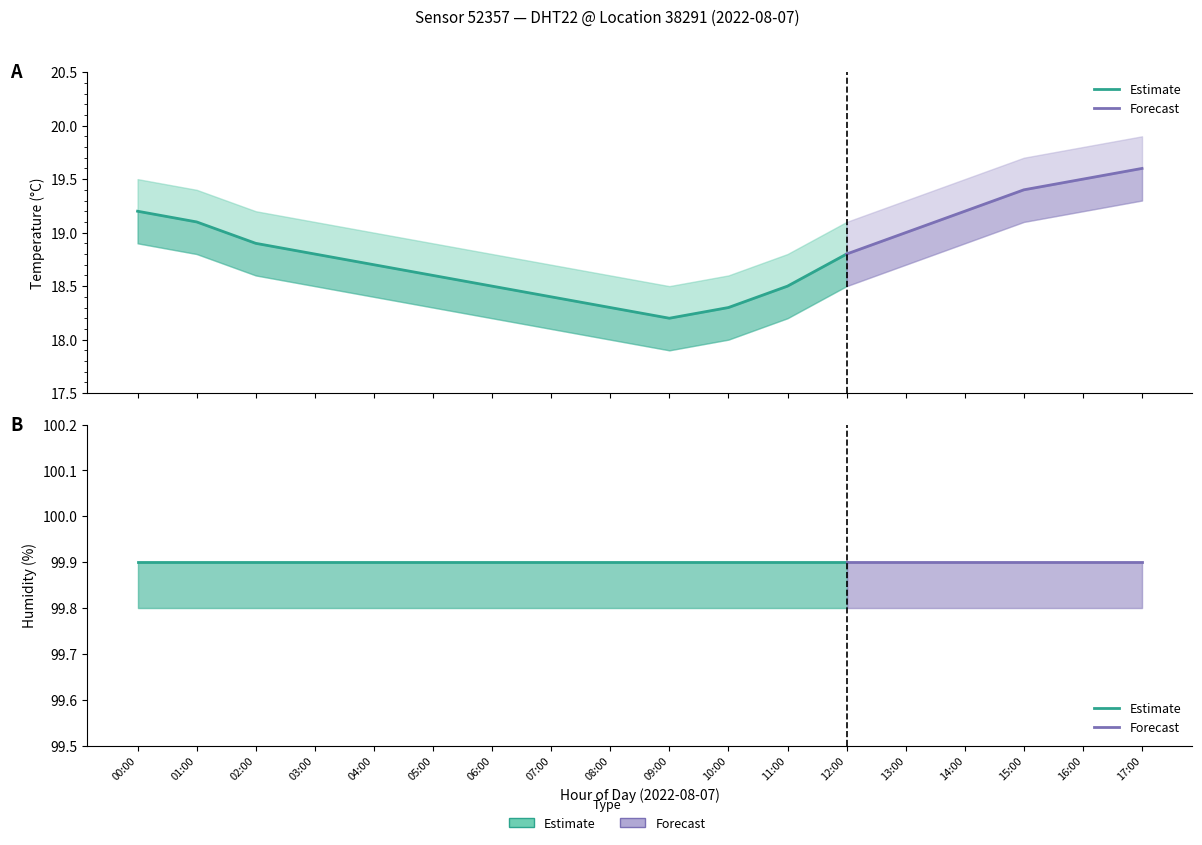

What is the value of the temperature_upper point at the 1st from the left?

19.5